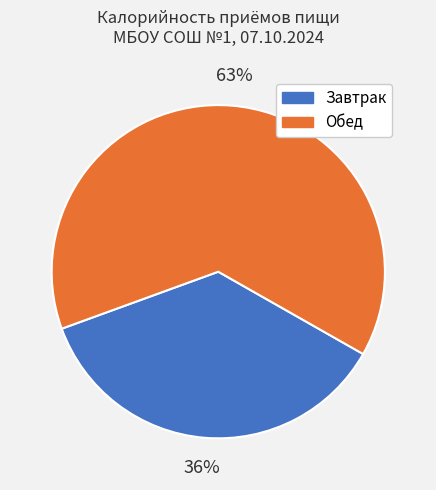

To the nearest percent, what portion does Обед represent?

64%